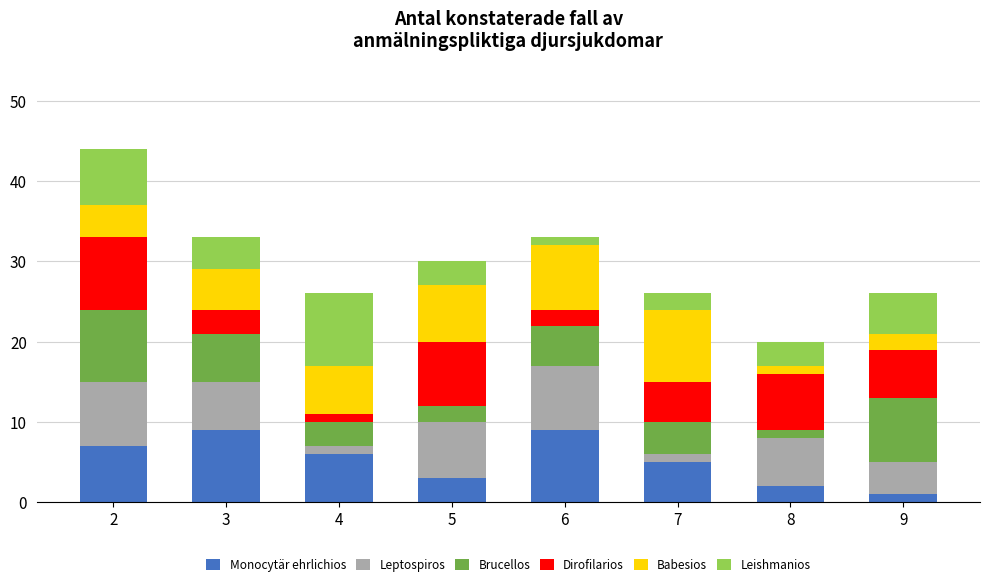

How many bars are there in total?

8